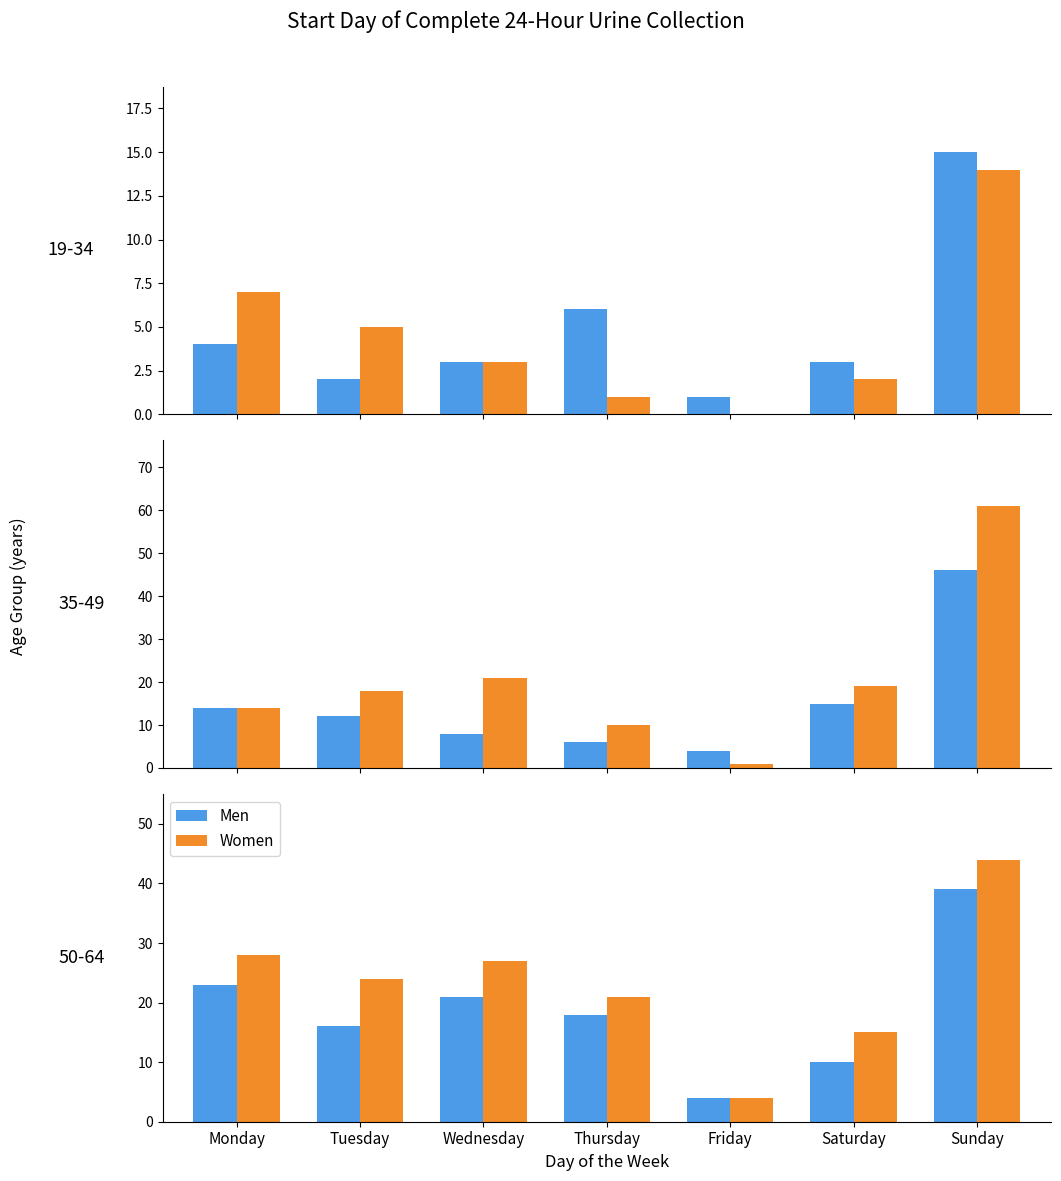

How many data points does each series have?

7